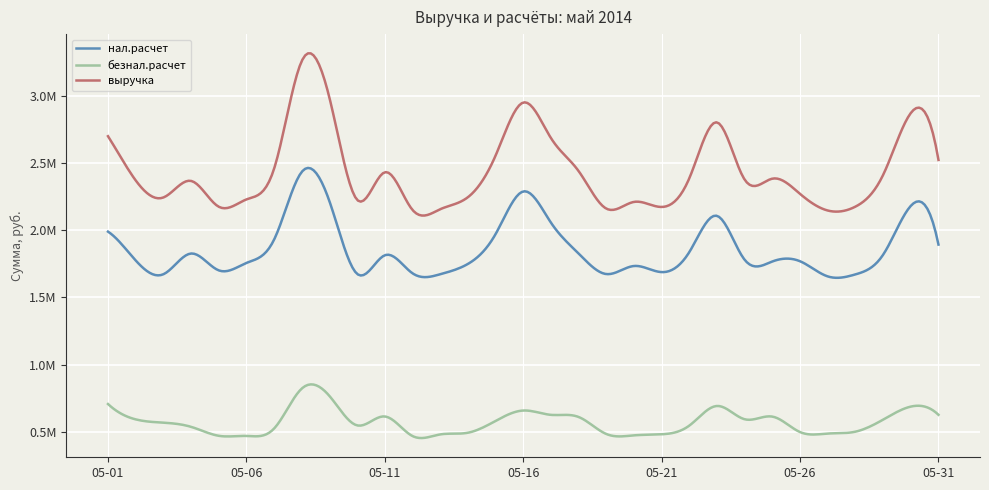

What is the average value of the выручка series?

2434760.0